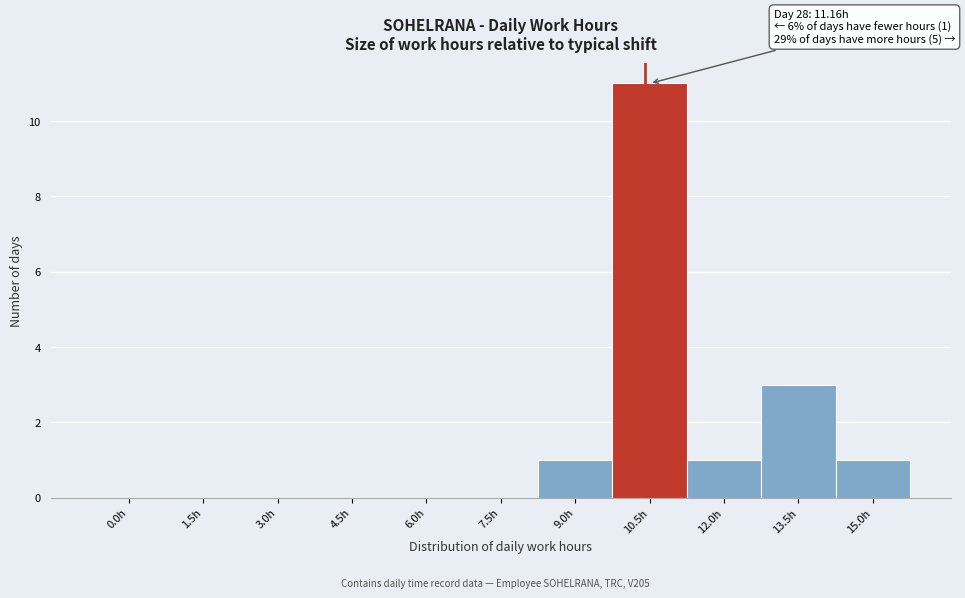

Reading right to left, what are all the values shown in this chart?

15.0h=1	13.5h=3	12.0h=1	10.5h=11	9.0h=1	7.5h=0	6.0h=0	4.5h=0	3.0h=0	1.5h=0	0.0h=0